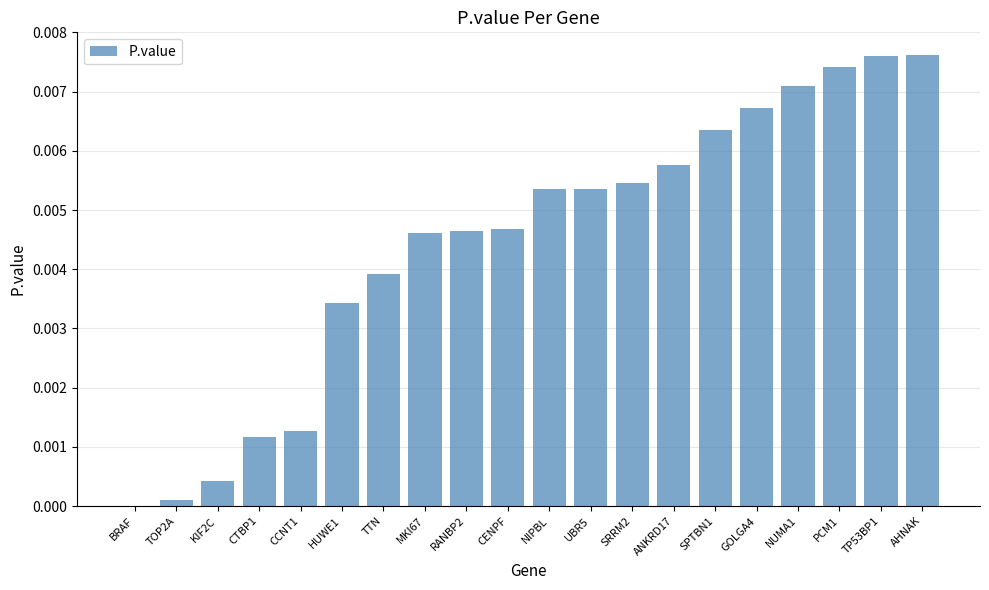

Which has a higher value, SPTBN1 or HUWE1?

SPTBN1